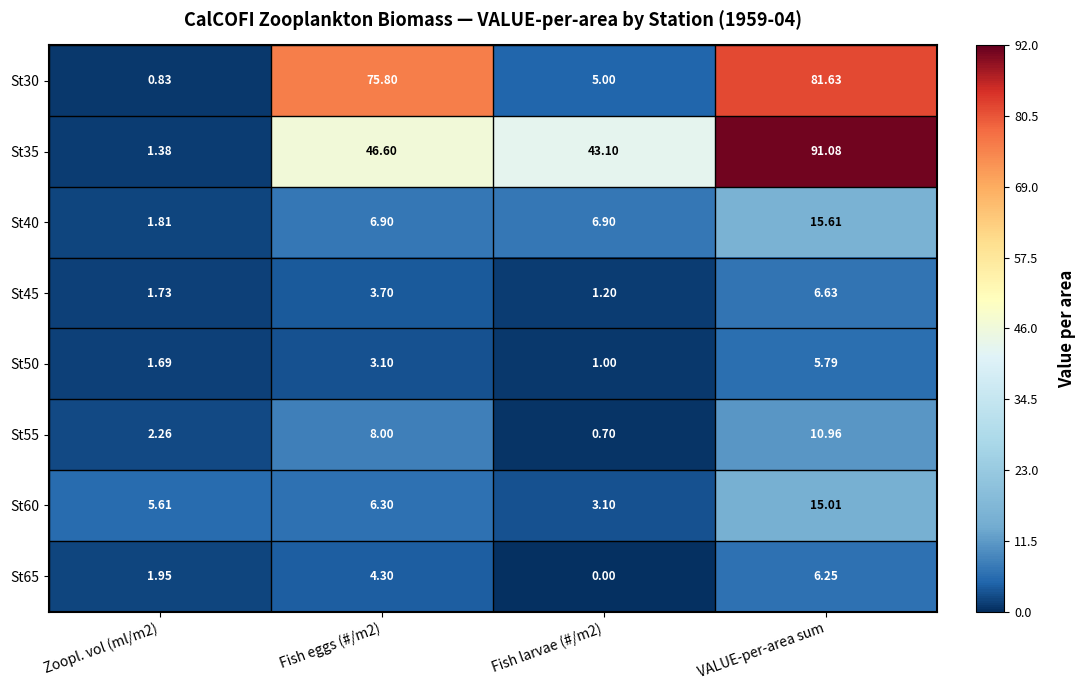

Is the value of St55 at VALUE-per-area sum greater than the value of St50 at Zoopl. vol (ml/m2)?

Yes